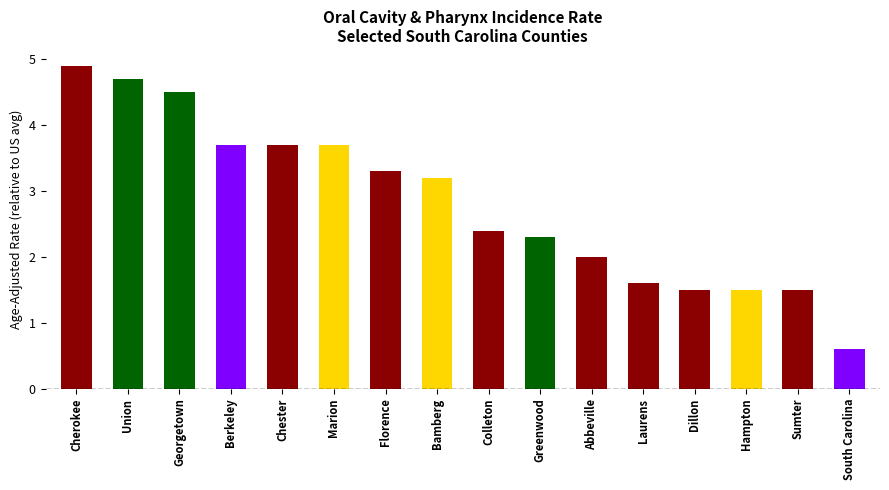

Approximately how many times larger is the value at Hampton compared to Bamberg?

0.5